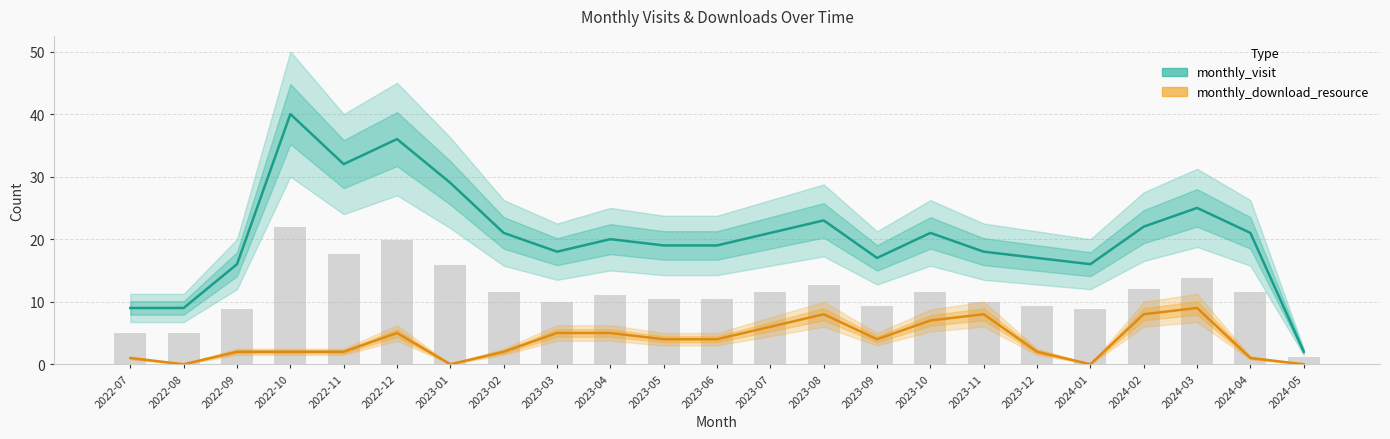

Rank the series by their average value, from highest to lowest.

monthly_visit, monthly_download_resource